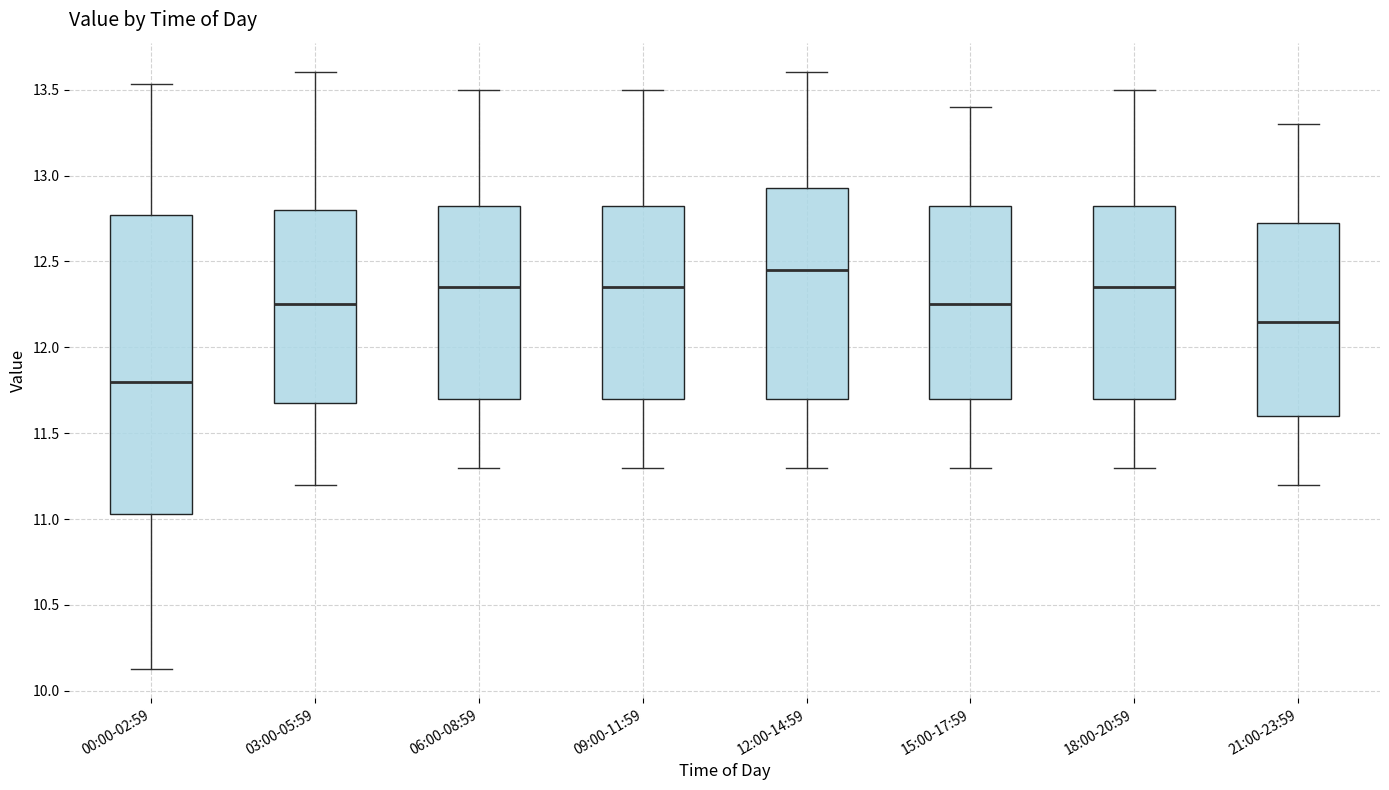

Comparing the boxes themselves (not the whiskers), which one is the tallest?

00:00-02:59